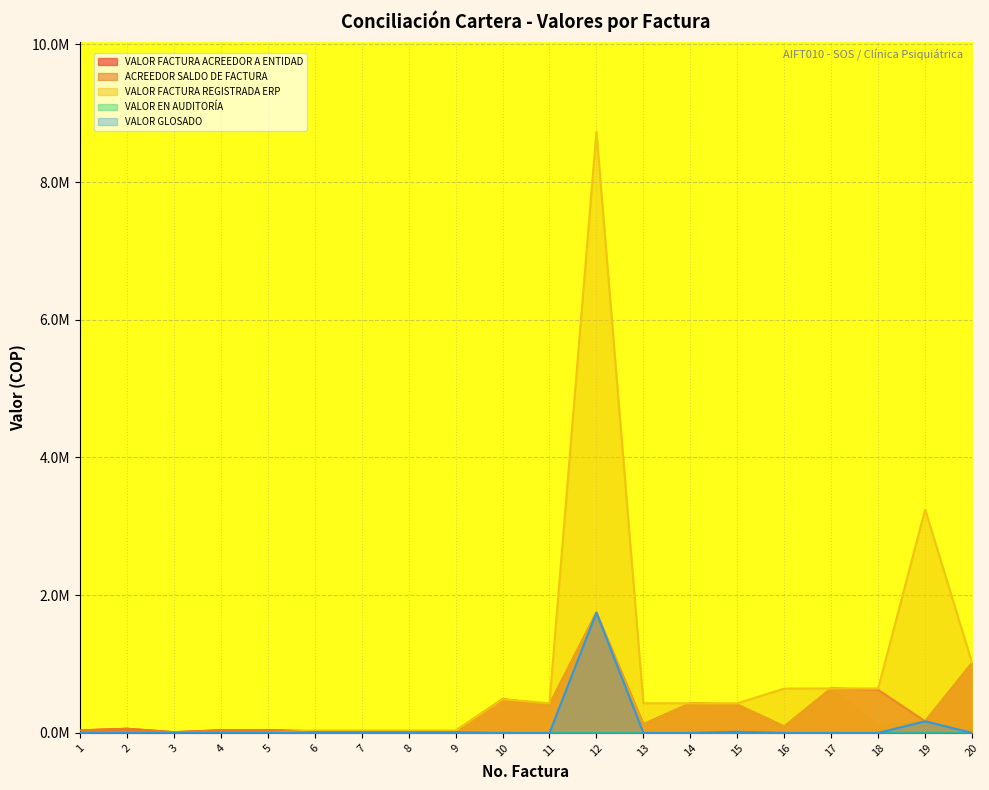

What is the total value across all series at 17?

1.9